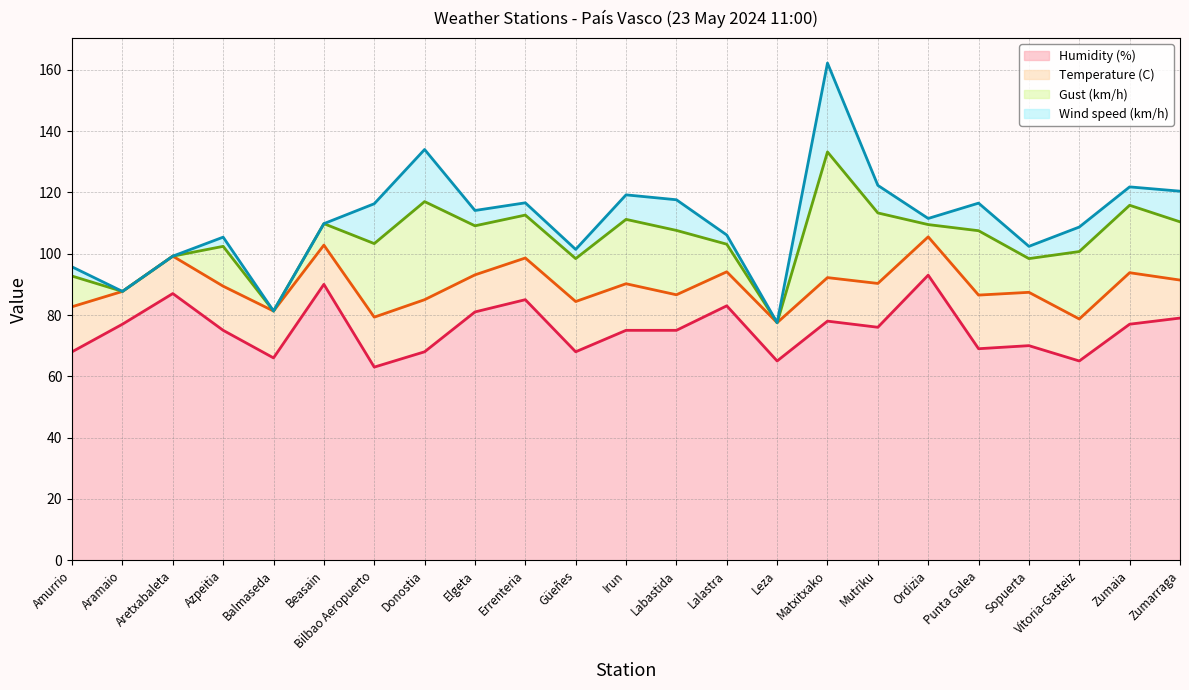

Where is the first local minimum for Gust (km/h) (line)?

Aramaio